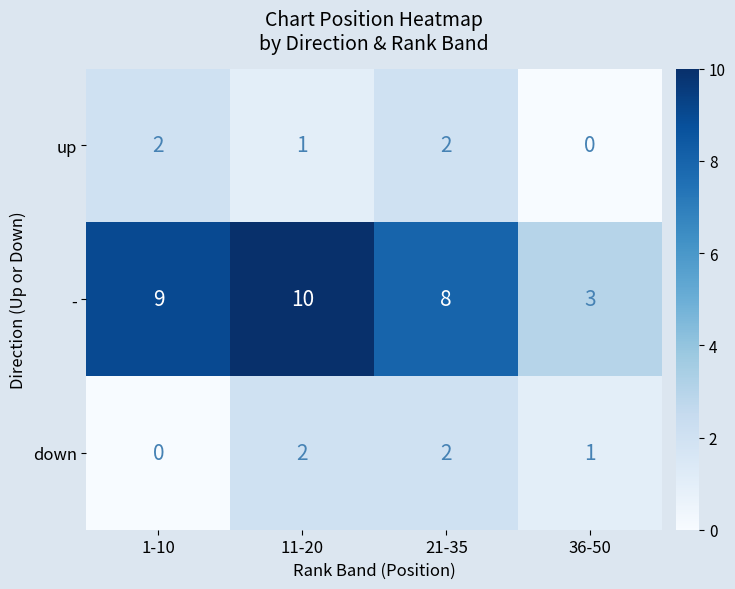

Which series has the largest total across all categories?

-